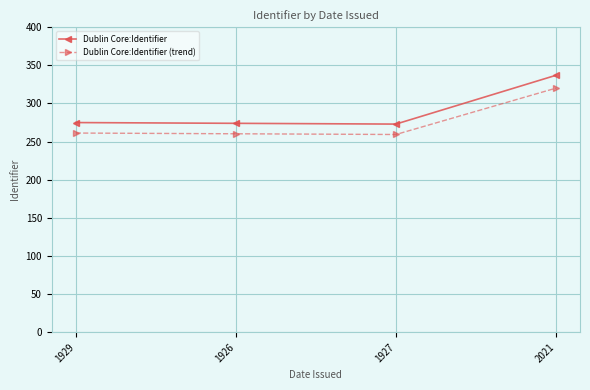

Is the value of Dublin Core:Identifier at 1929 greater than the value of Dublin Core:Identifier (trend) at 2021?

No